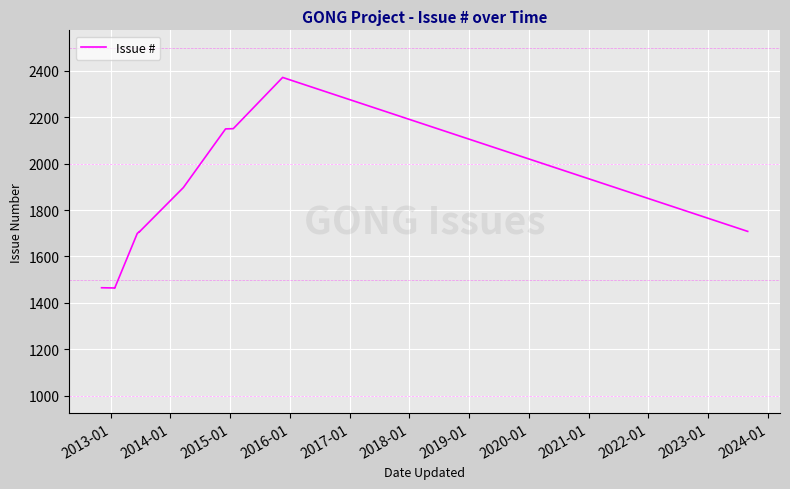

What is the difference between the maximum and minimum values?

909